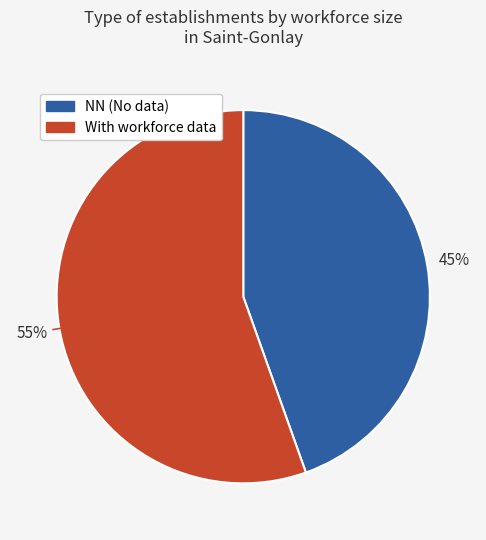

Count the number of slices in the pie.

2